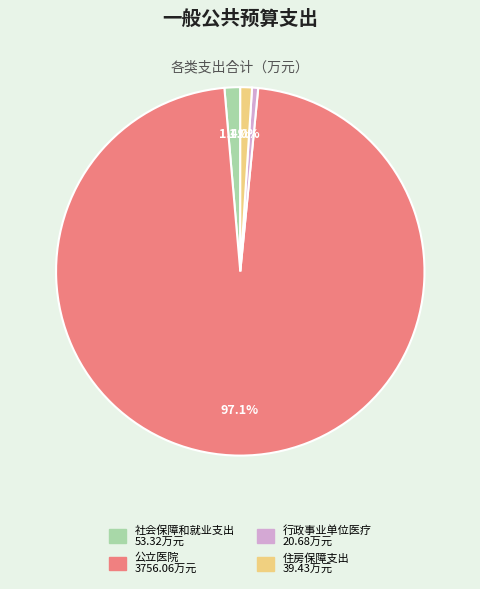

To the nearest percent, what is the average slice percentage?

25%